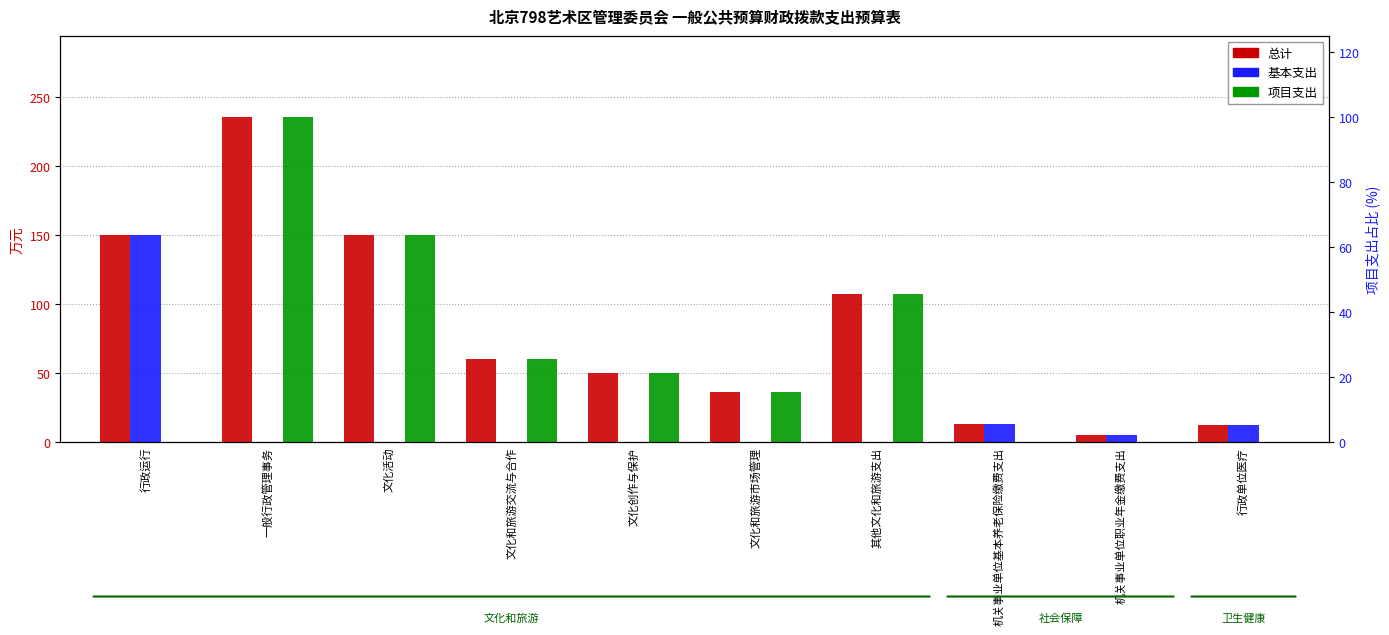

What position from the left is 文化和旅游交流与合作?

4